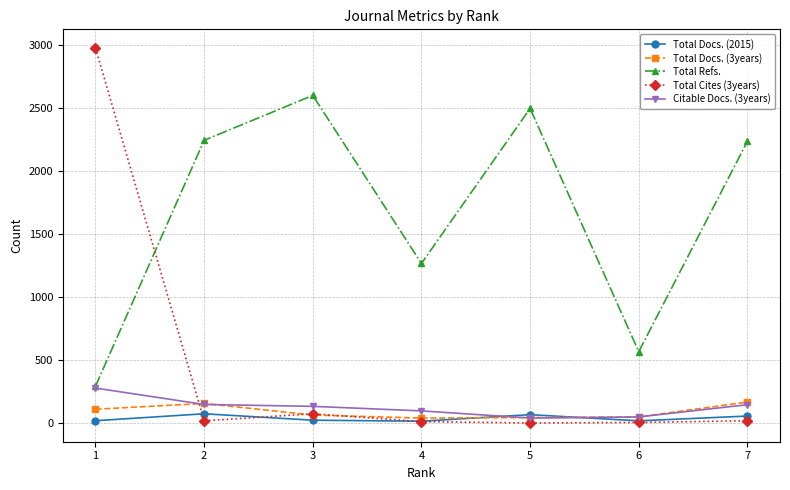

What is the difference between the highest and lowest values at 3?

2578